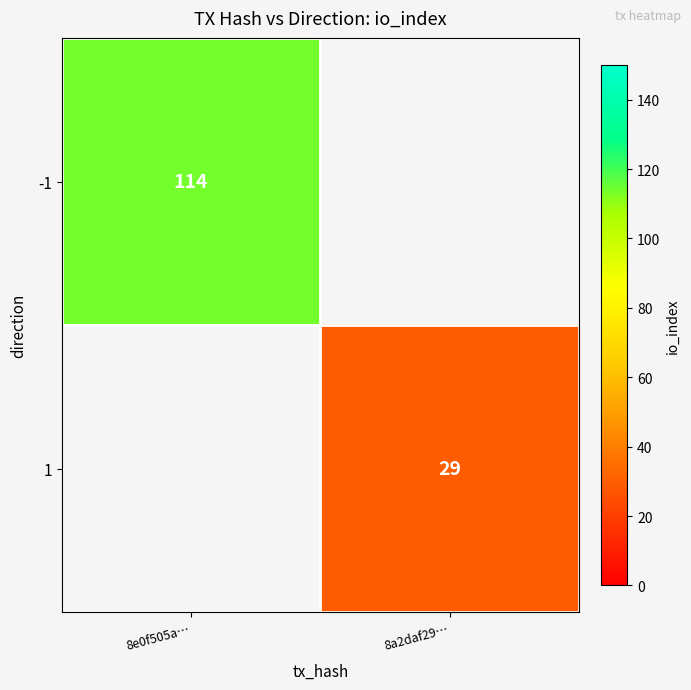

At how many categories does at least one series exceed 100?

1